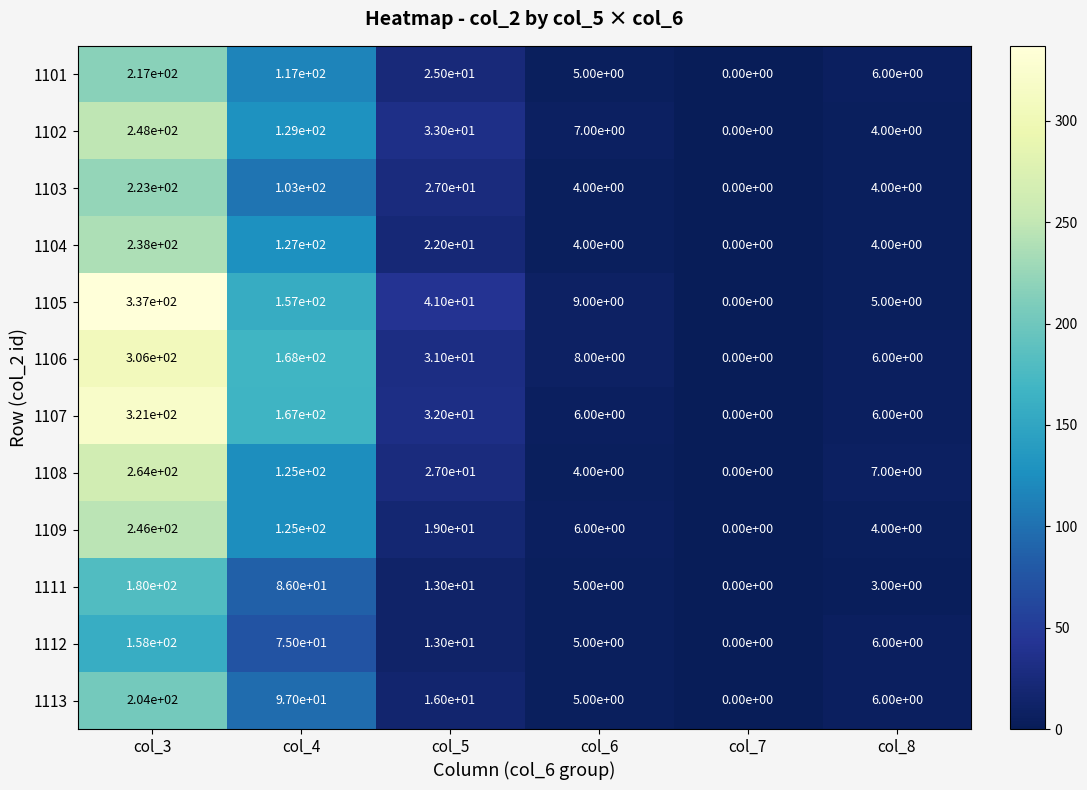

What is the spread (max minus min) of values at col_5?

28